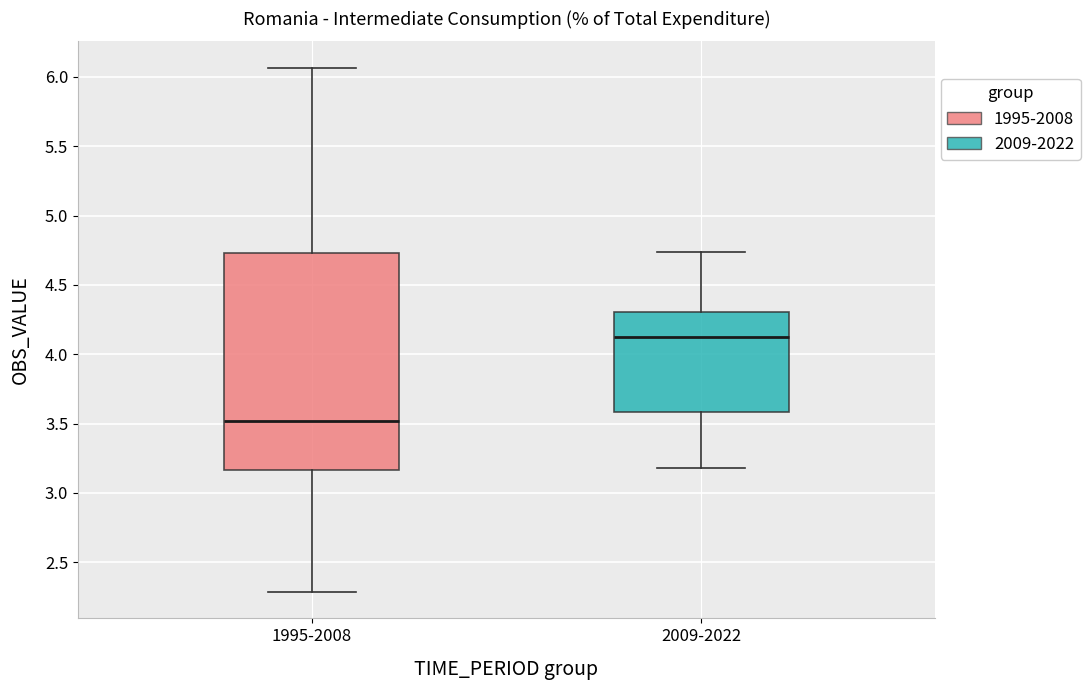

Reading left to right, read every box against the y-axis: the position of its median line, the range the box covers, and the ends of its whiskers. The values are not printed on the chart, so give them approximately, as read against the axis.

1995-2008: median 3.50, box 3.15 to 4.75, whiskers 2.30 to 6.05
2009-2022: median 4.10, box 3.60 to 4.30, whiskers 3.20 to 4.75